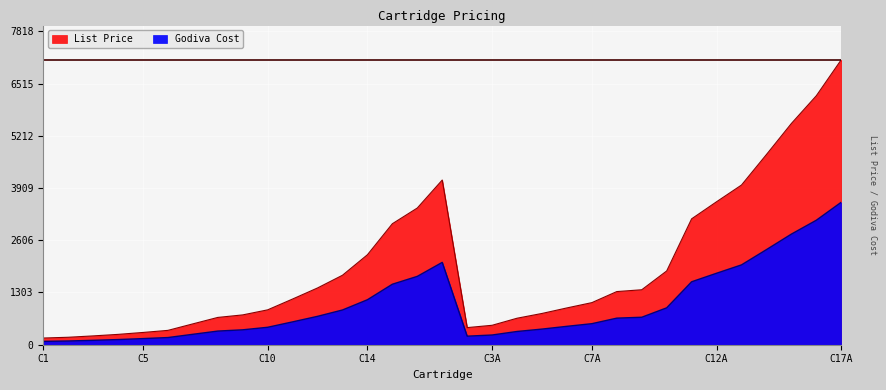

What is the minimum value for List Price?

167.0